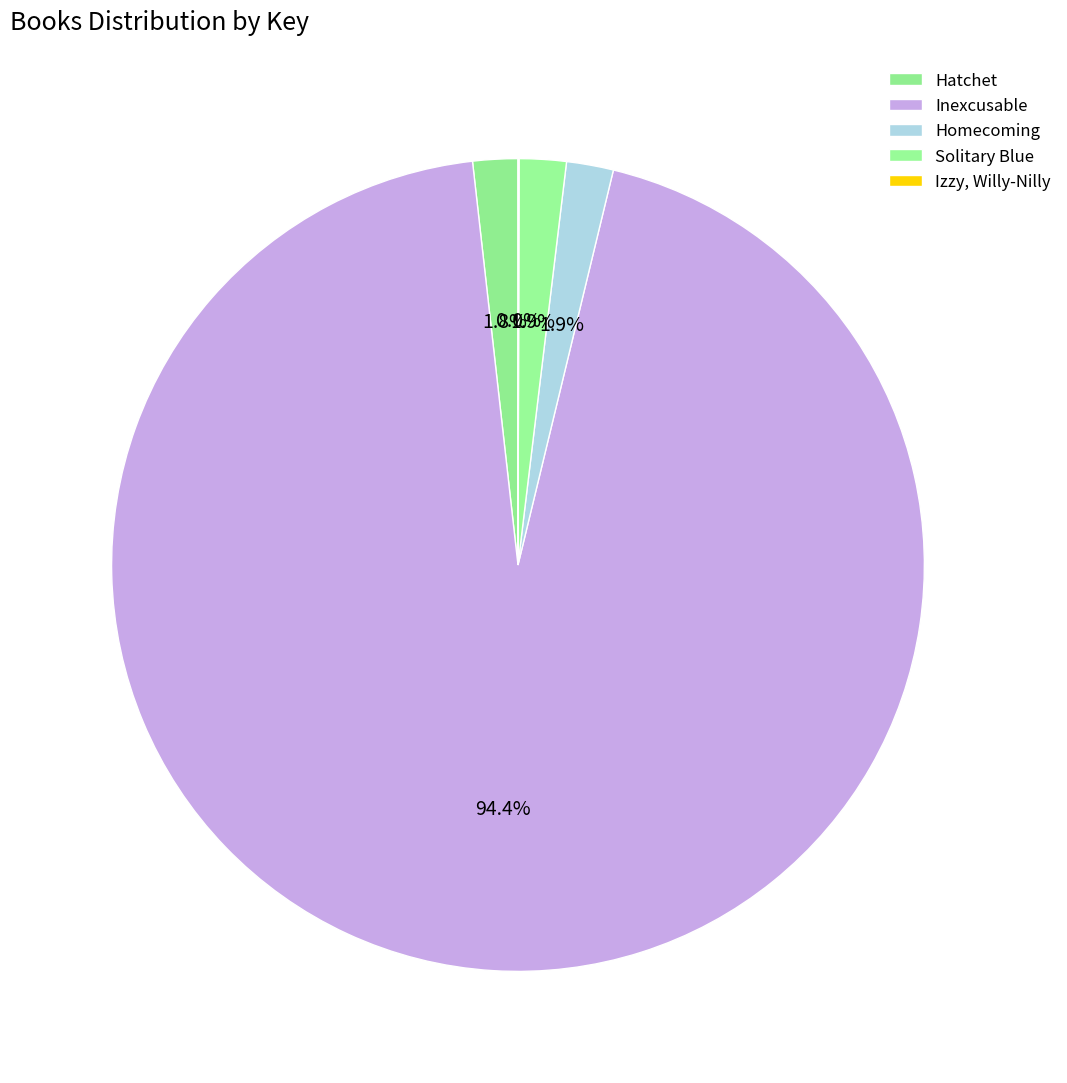

What percentage is the Homecoming slice, to the nearest percent?

2%